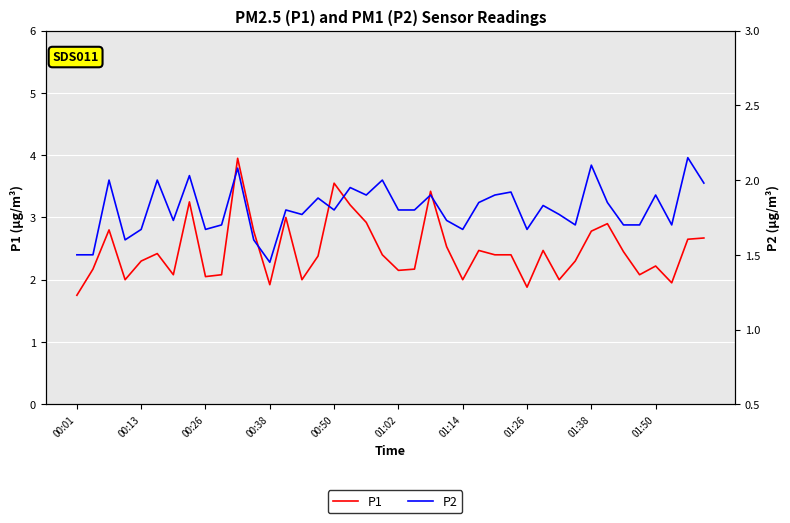

How many values in the P1 series are below 2?

4